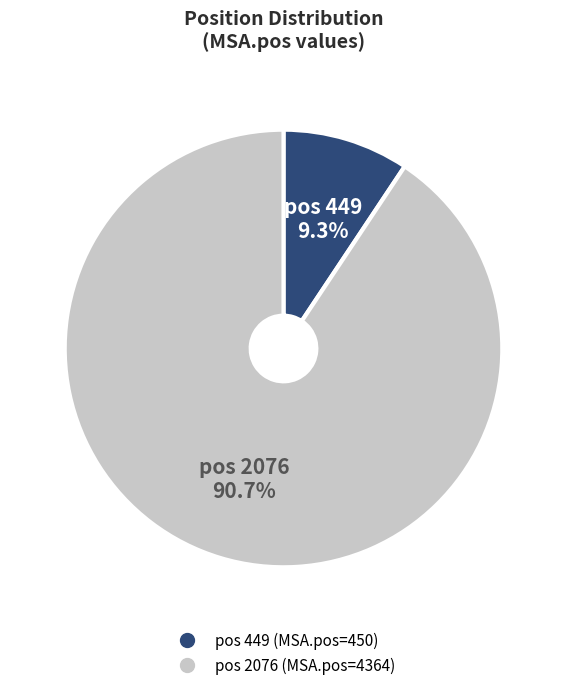

Is there a majority slice in this chart?

Yes